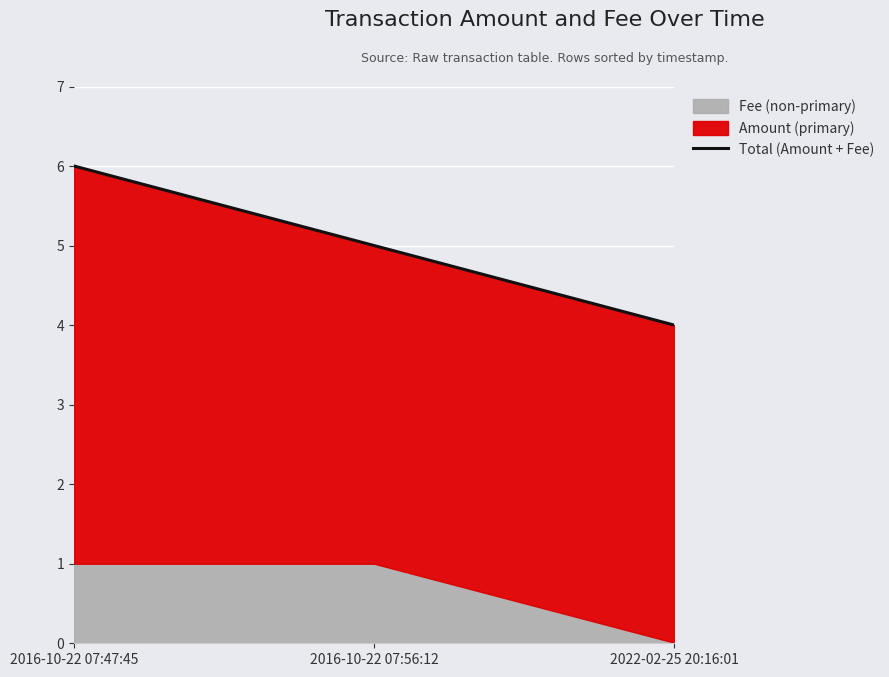

Rank the categories by value from lowest to highest.

2022-02-25 20:16:01, 2016-10-22 07:56:12, 2016-10-22 07:47:45